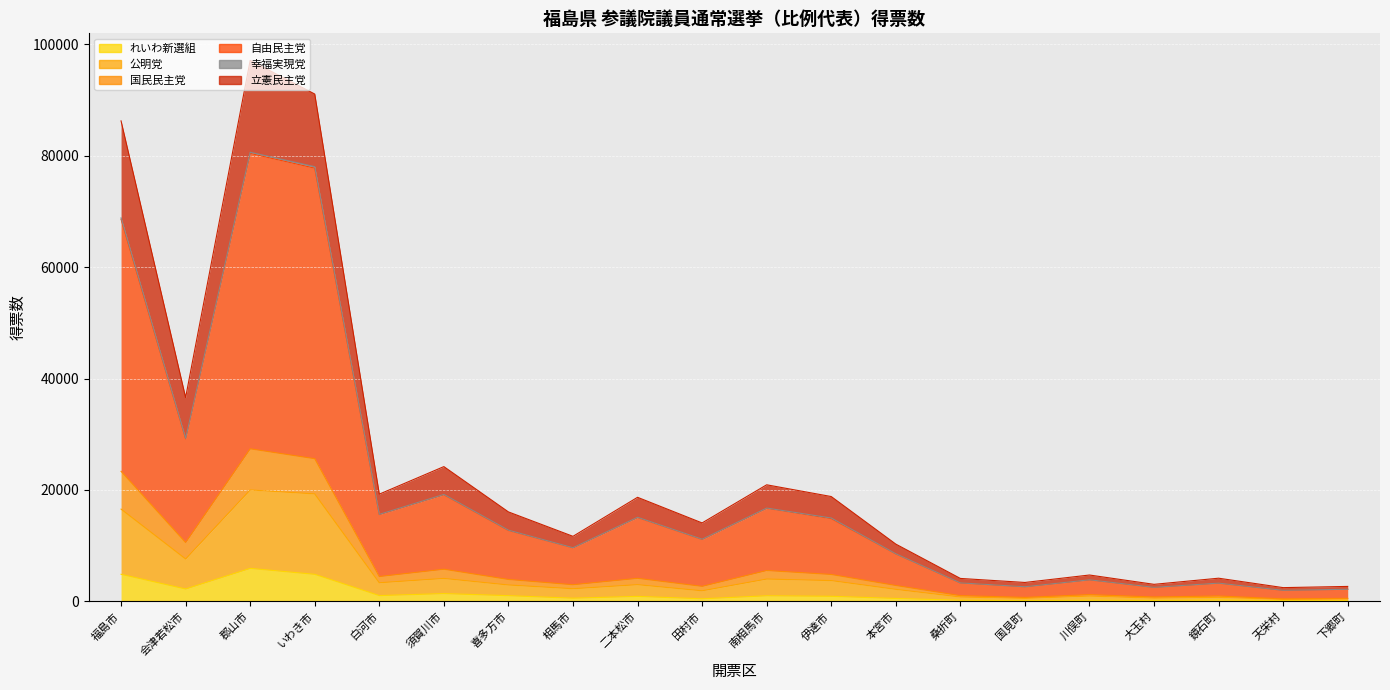

True or false: れいわ新選組 and 自由民主党 intersect in this chart.

False